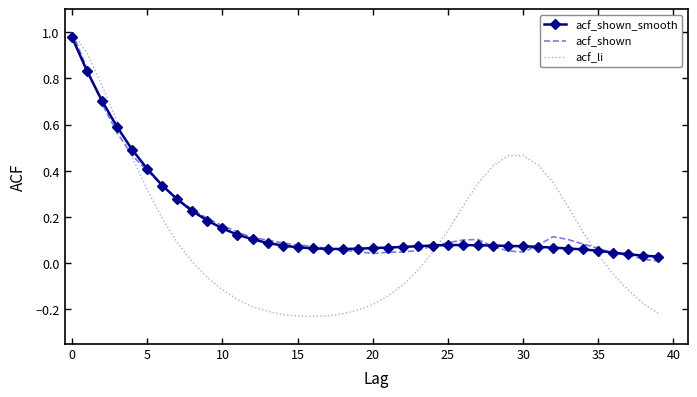

Which series has the widest spread of values?

acf_li